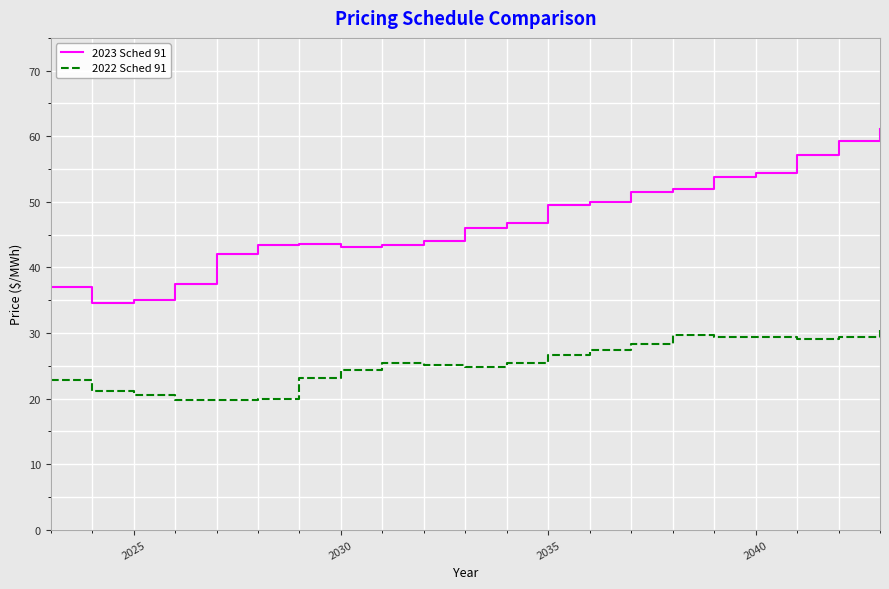

Which series has the largest total across all categories?

2023 Sched 91